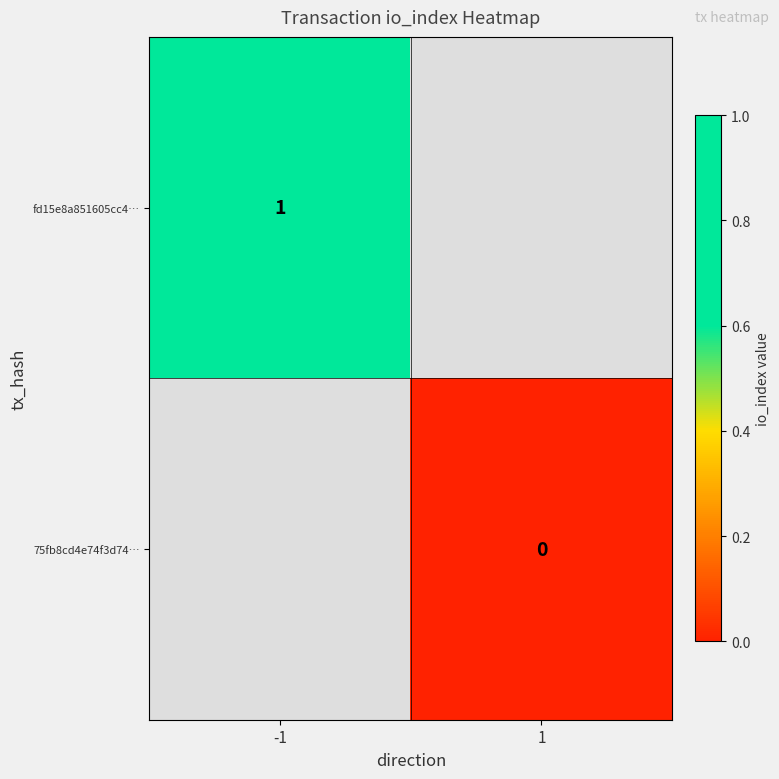

Is it true that fd15e8a851605cc4… equals 1 at -1?

True